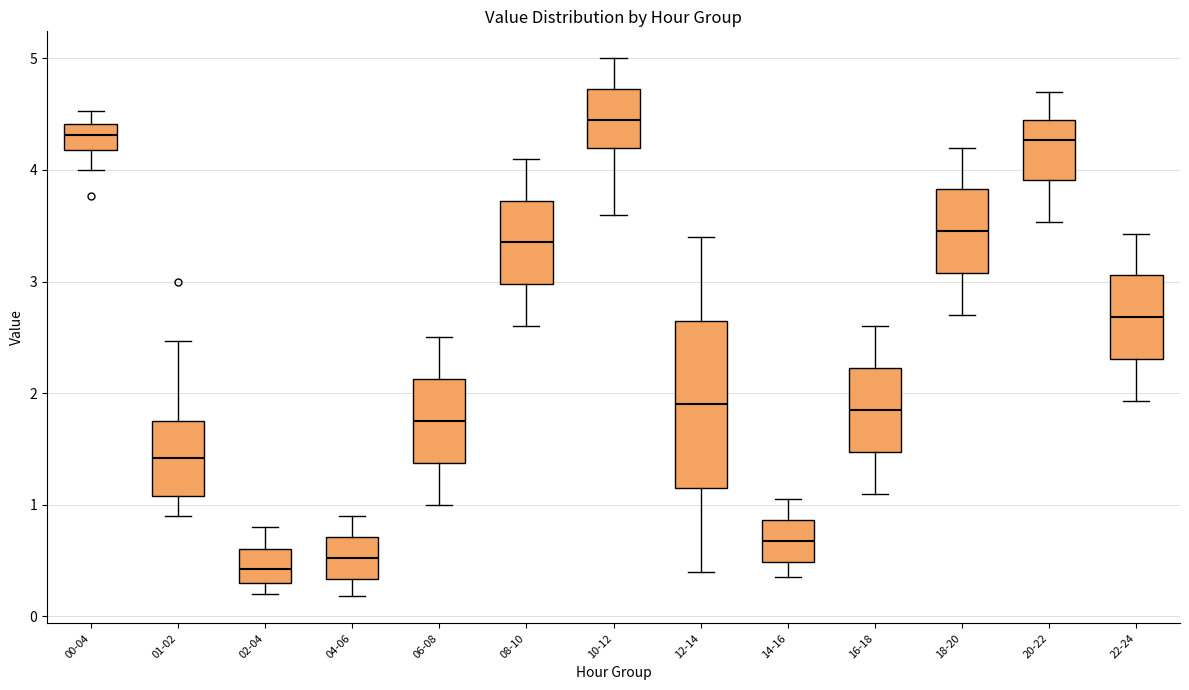

Where is the upper edge of the box for 10-12 on the y-axis? The values are not printed on the chart, so give them approximately, as read against the axis.

4.7